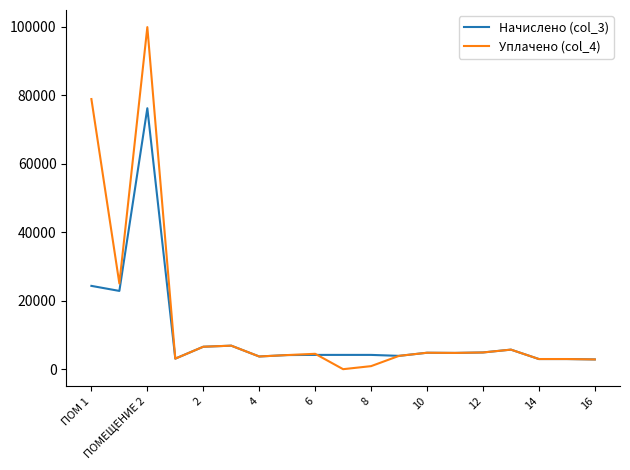

Which series has the widest spread of values?

Уплачено (col_4)